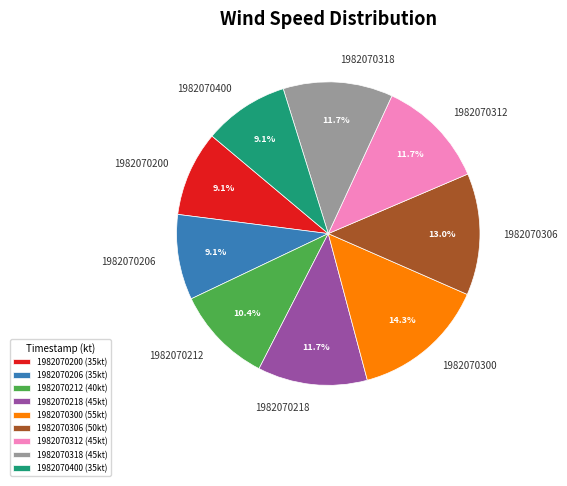

Count the number of slices in the pie.

9